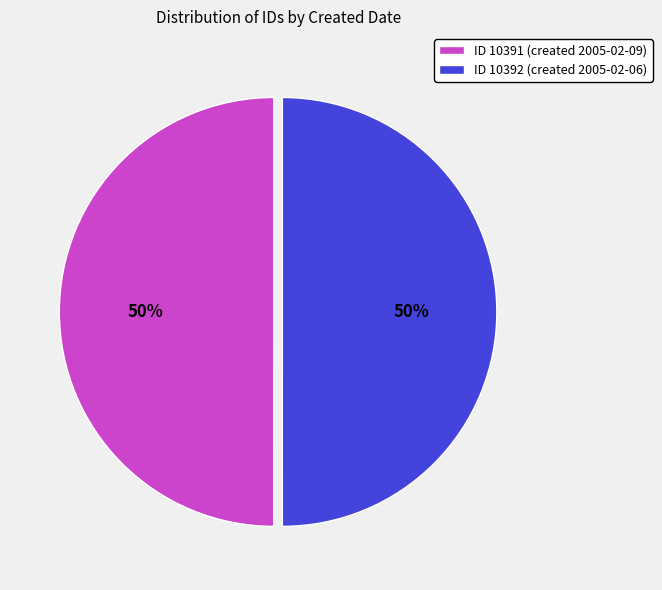

To the nearest percent, what percentage of the pie is ID 10391 (created 2005-02-09)?

50%